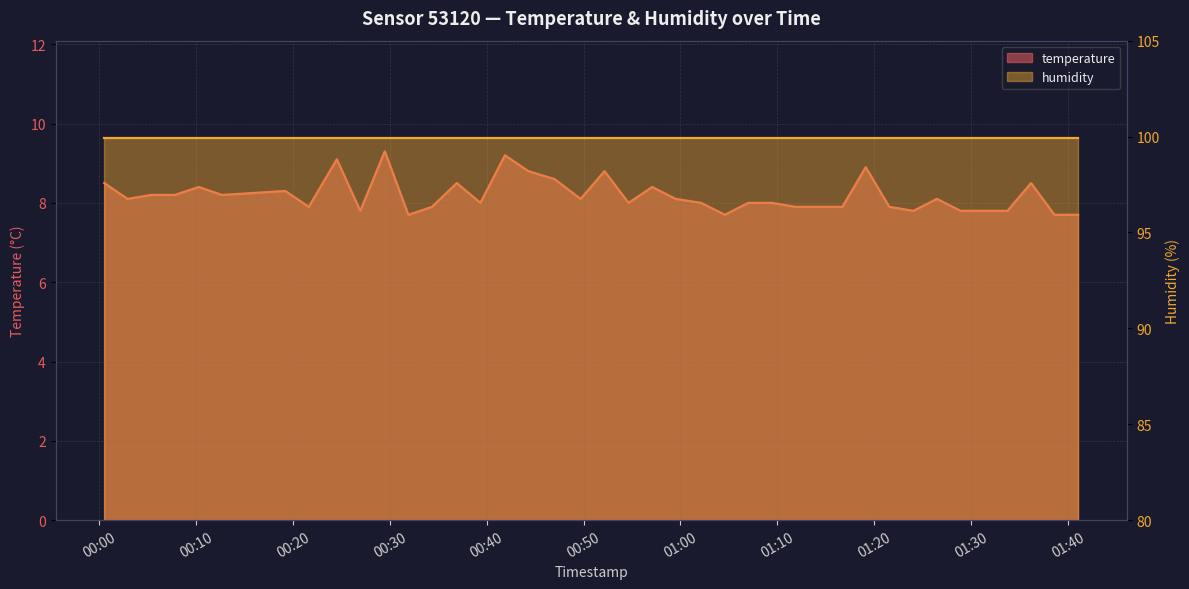

Approximately how many times larger is the value at 2023-04-16T01:09:26 compared to 2023-04-16T00:00:31?

0.9